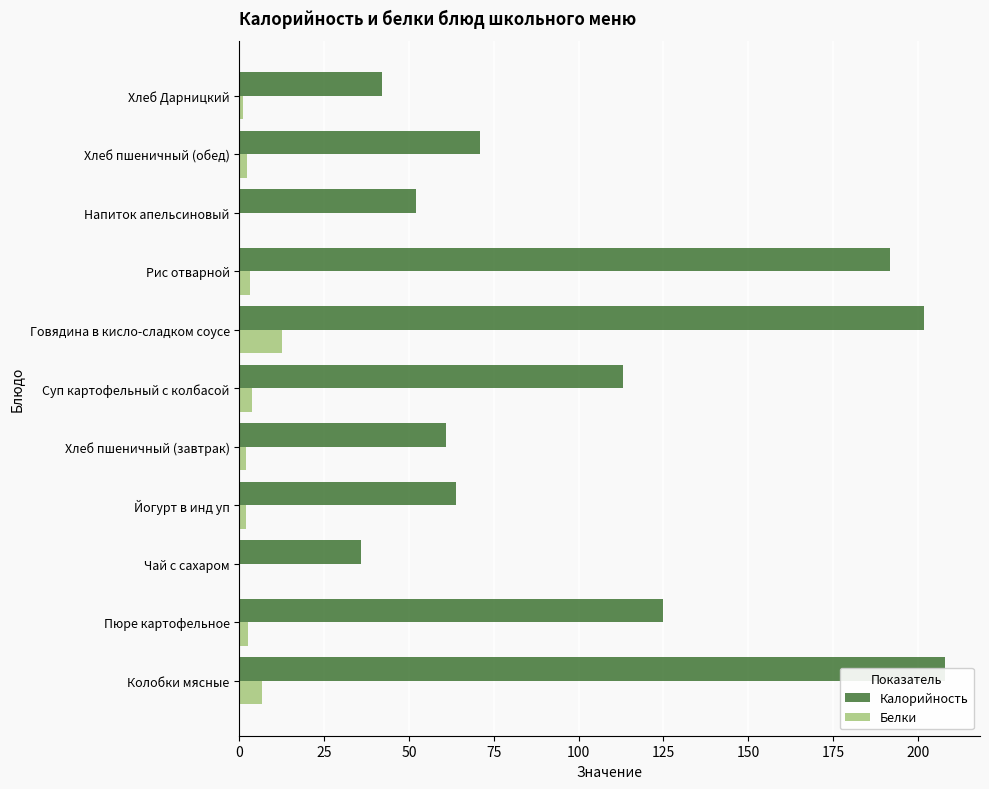

At how many categories does at least one series exceed 164?

3